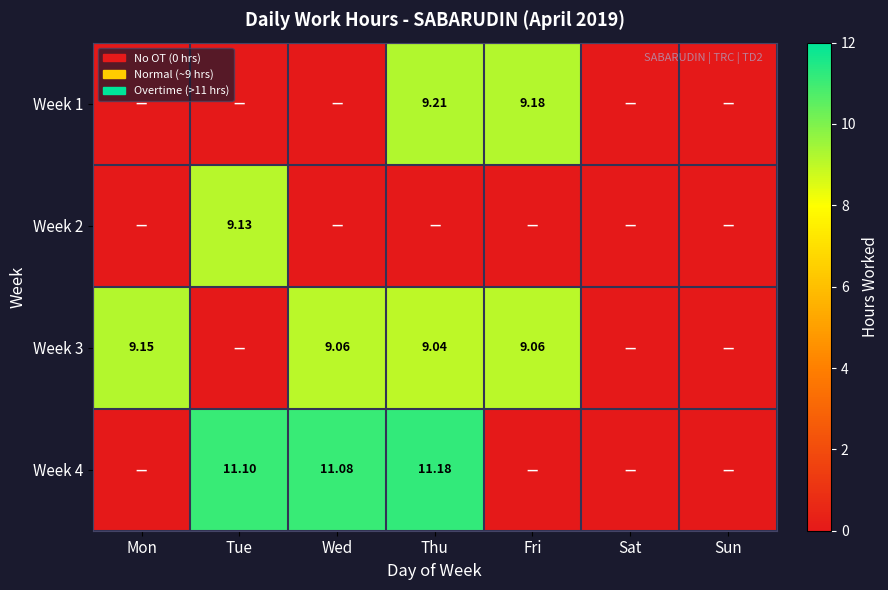

Is the value of Week 3 at Fri greater than the value of Week 4 at Tue?

No